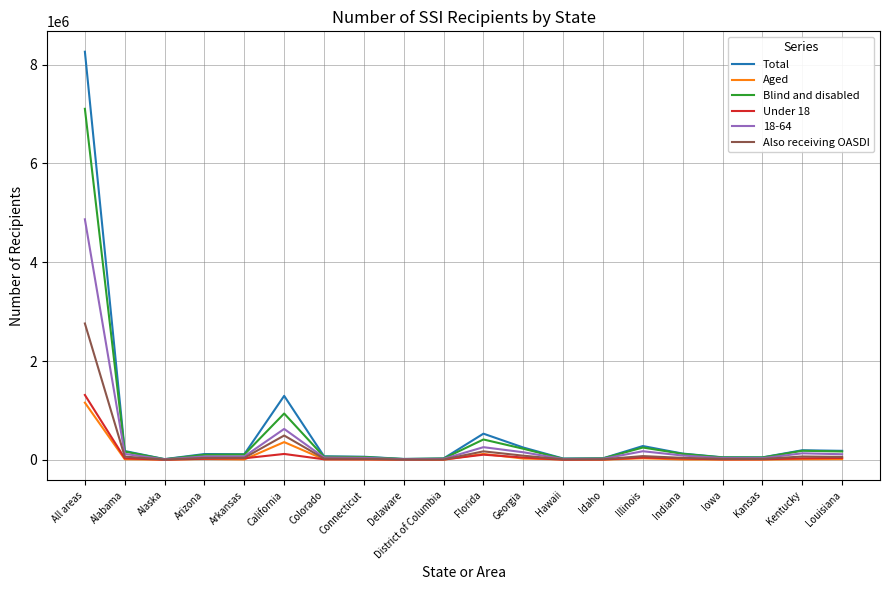

At which category is the sum across all series the highest?

All areas